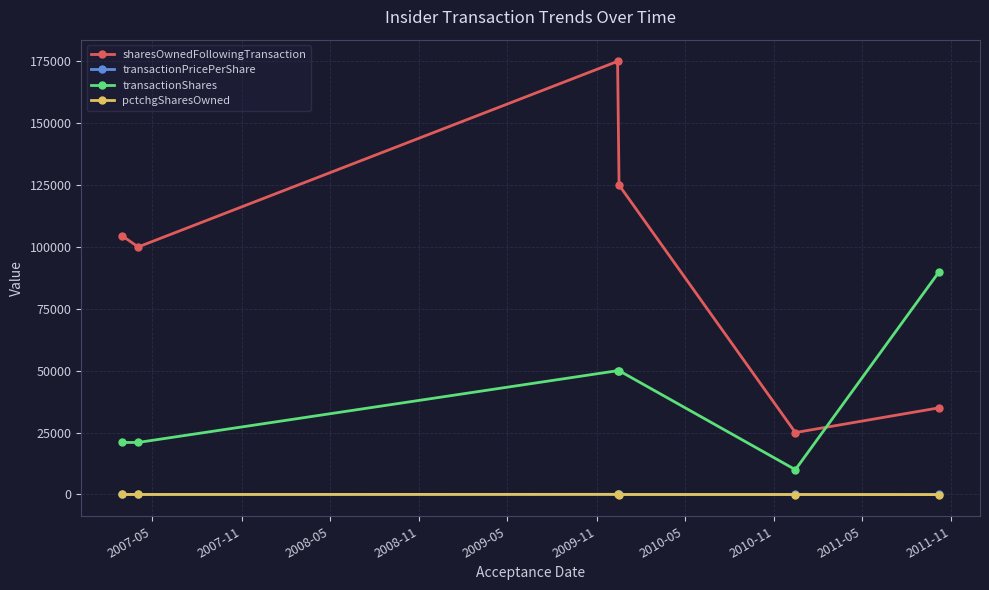

What is the value of the sharesOwnedFollowingTransaction point at the 1st from the left?

104500.0